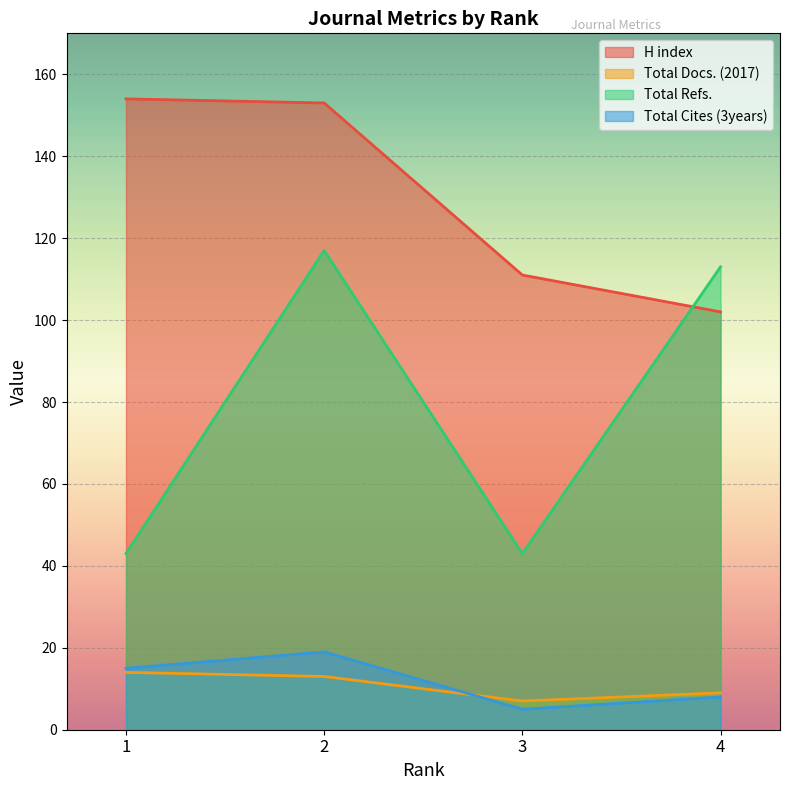

What is the minimum value for Total Docs. (2017)?

7